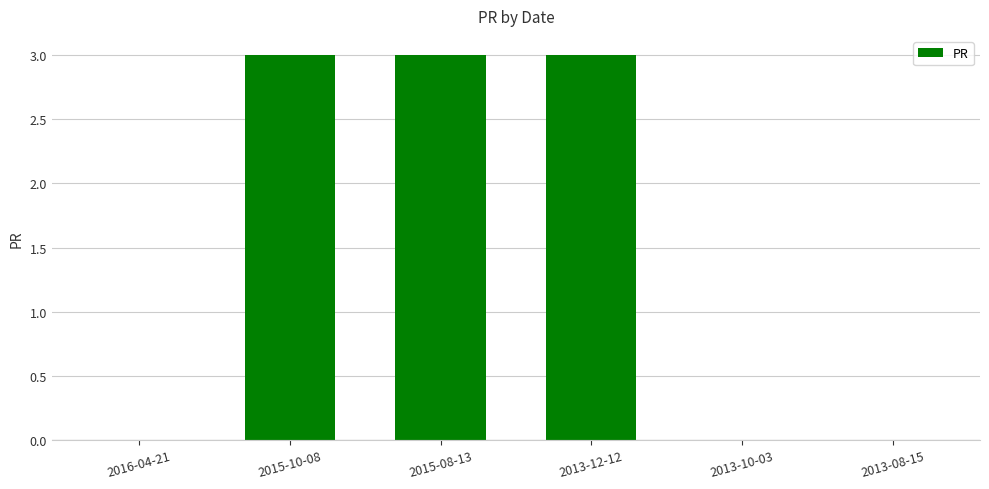

Reading right to left, list all the values displayed in this chart.

0	0	3	3	3	0